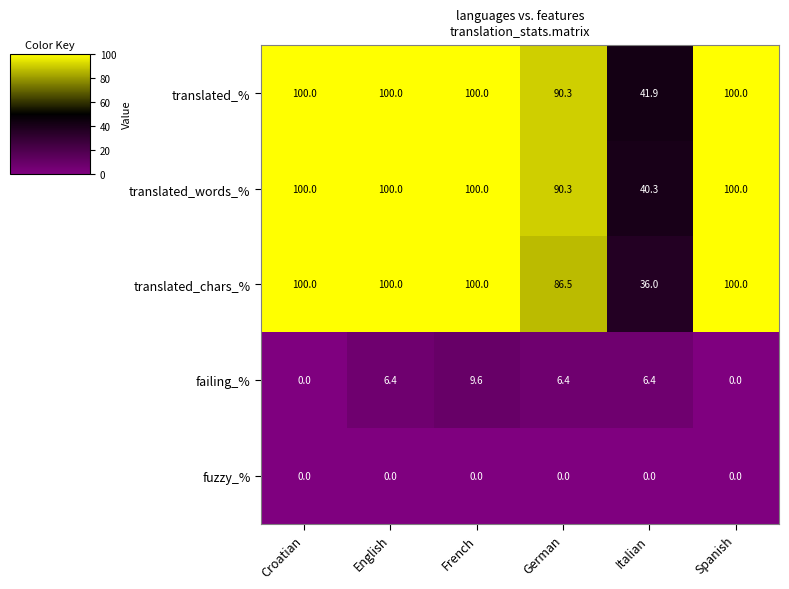

Read the translated_% value at German.

90.3